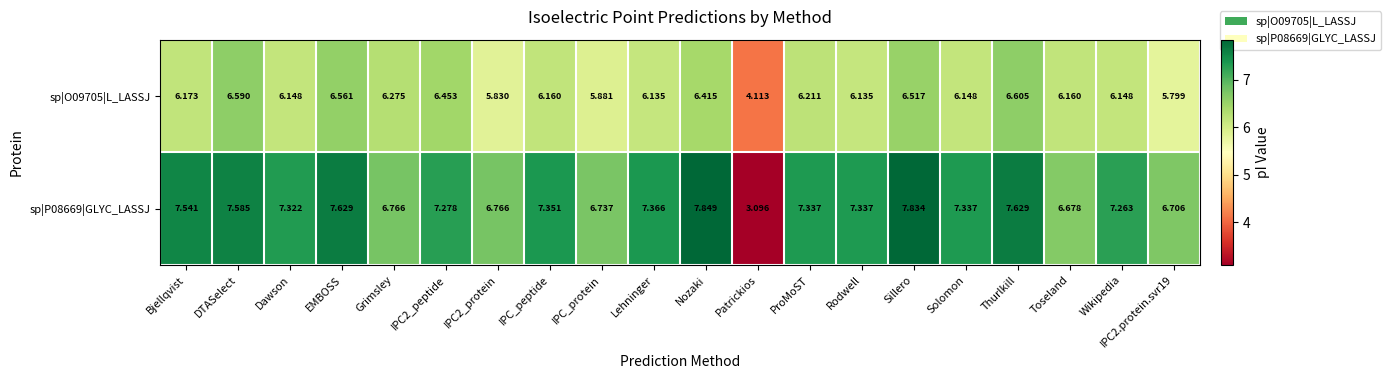

At which category does the chart reach its peak across all series?

Nozaki